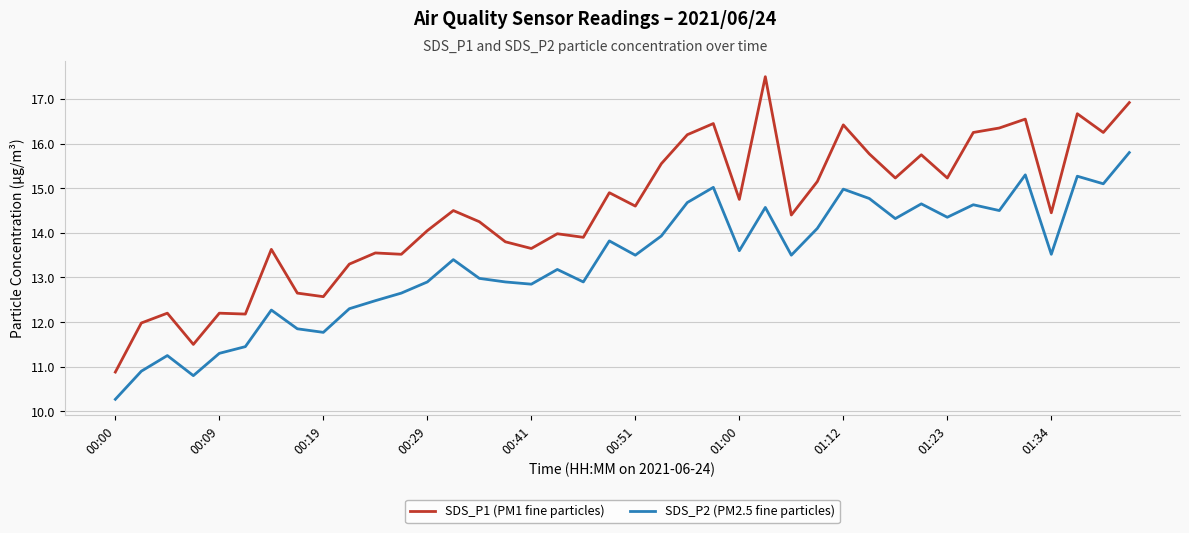

What is the difference between the maximum and minimum values in the SDS_P1 (PM1 fine particles) series?

6.6